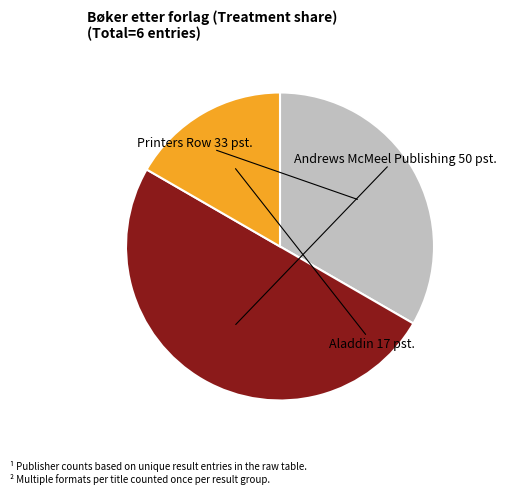

Does Printers Row represent more than half of the total?

No